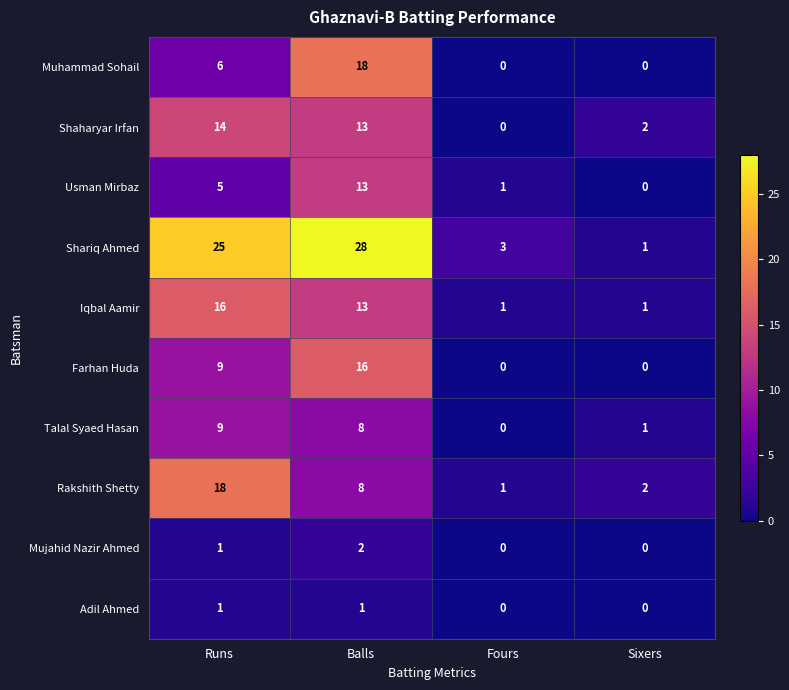

Which series has the largest total across all categories?

Shariq Ahmed